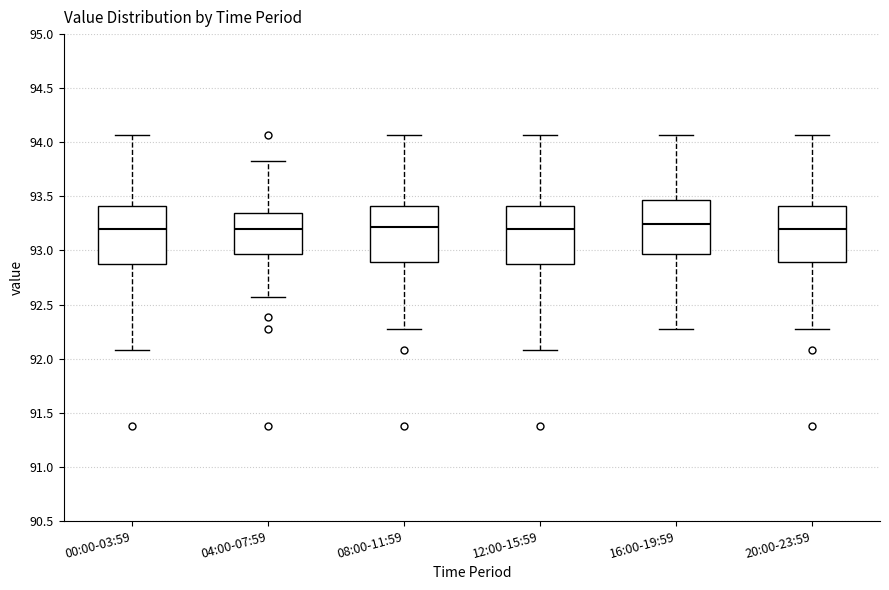

Reading left to right, transcribe this box plot: for each box, give where its median line is, the range the box spans, and where its two whiskers end, as read against the y-axis. The values are not printed on the chart, so give them approximately, as read against the axis.

00:00-03:59: median 93.20, box 92.90 to 93.40, whiskers 92.10 to 94.05
04:00-07:59: median 93.20, box 92.95 to 93.35, whiskers 92.55 to 93.85
08:00-11:59: median 93.20, box 92.90 to 93.40, whiskers 92.25 to 94.05
12:00-15:59: median 93.20, box 92.90 to 93.40, whiskers 92.10 to 94.05
16:00-19:59: median 93.25, box 92.95 to 93.45, whiskers 92.25 to 94.05
20:00-23:59: median 93.20, box 92.90 to 93.40, whiskers 92.25 to 94.05